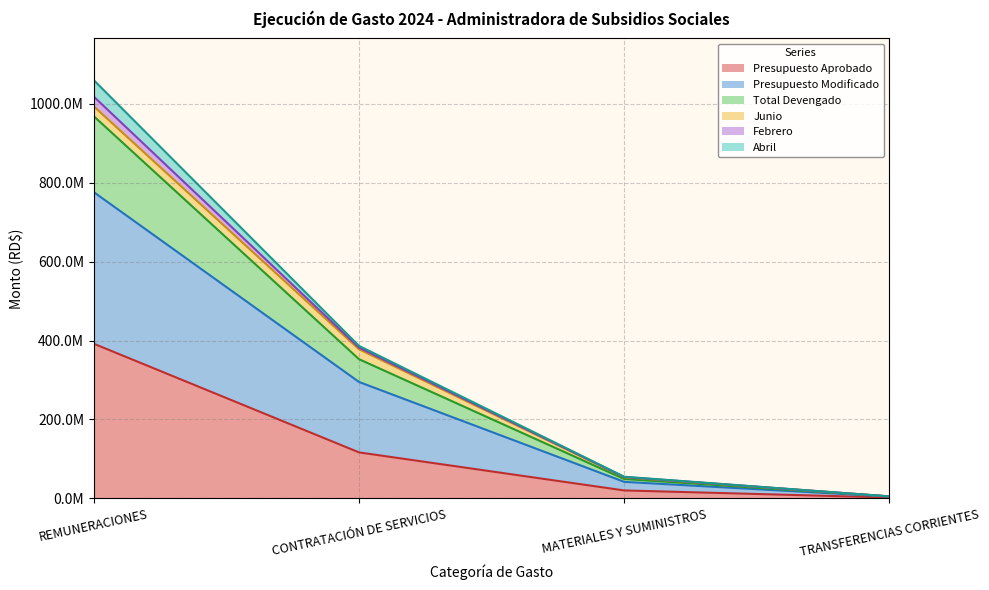

Is it true that Febrero equals 579797785.0 at CONTRATACIÓN DE SERVICIOS?

False